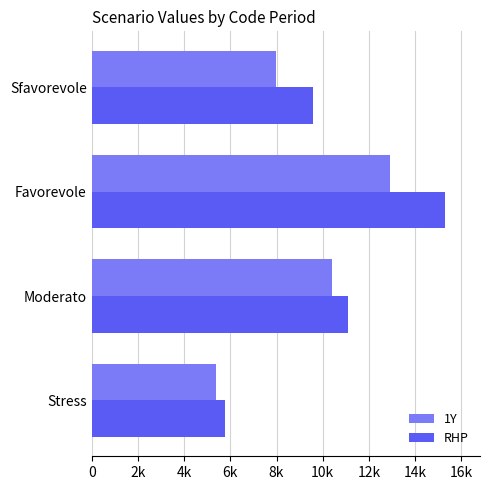

What are all the series names shown in the legend?

1Y, RHP